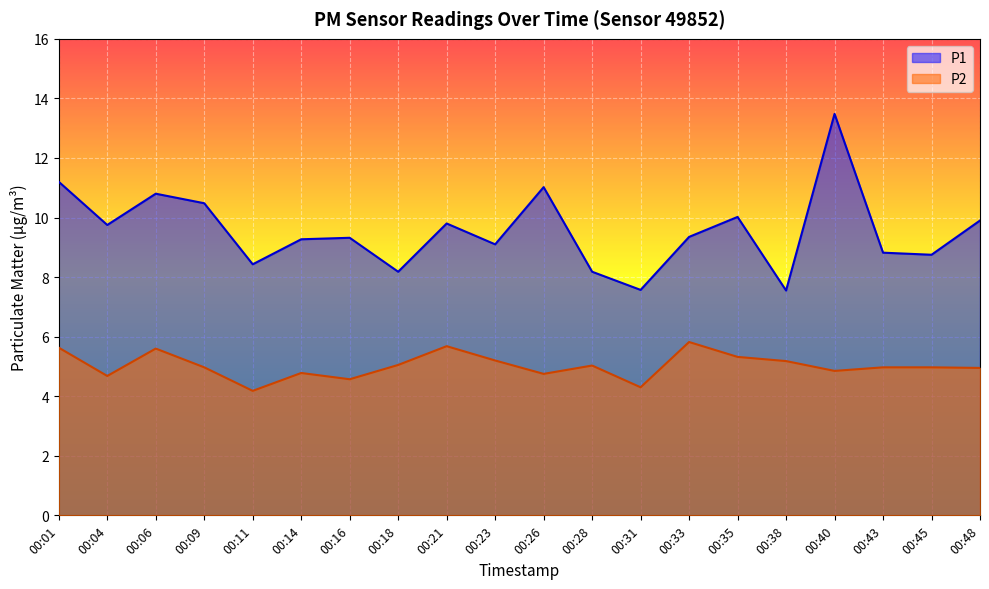

What is the difference between the maximum and second lowest values in the P2 series?

1.5